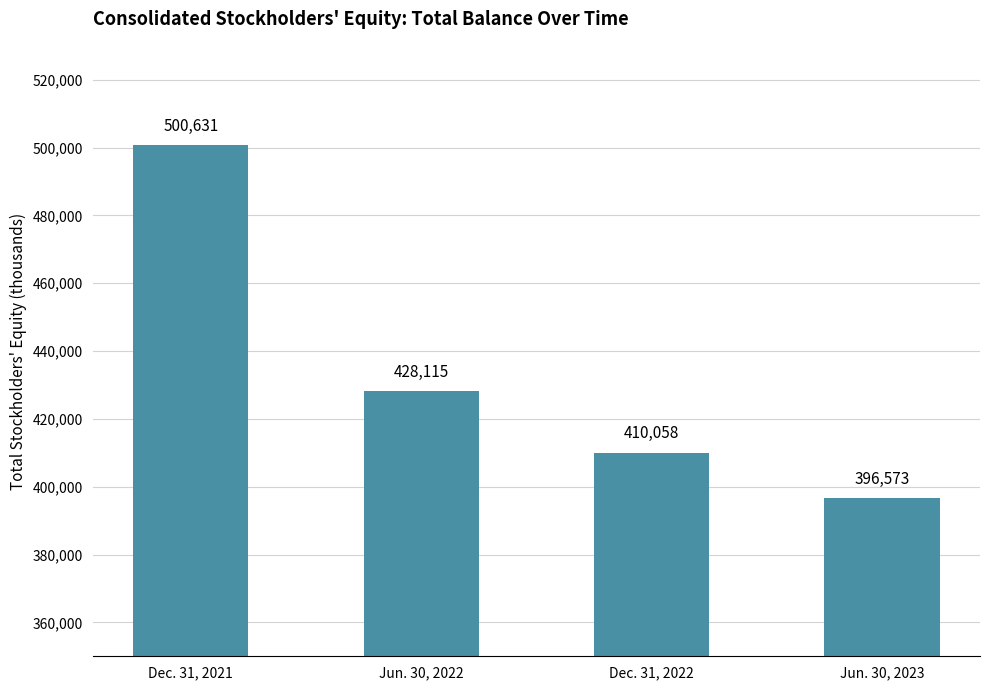

What is the label of the 3rd bar from the left?

Dec. 31, 2022